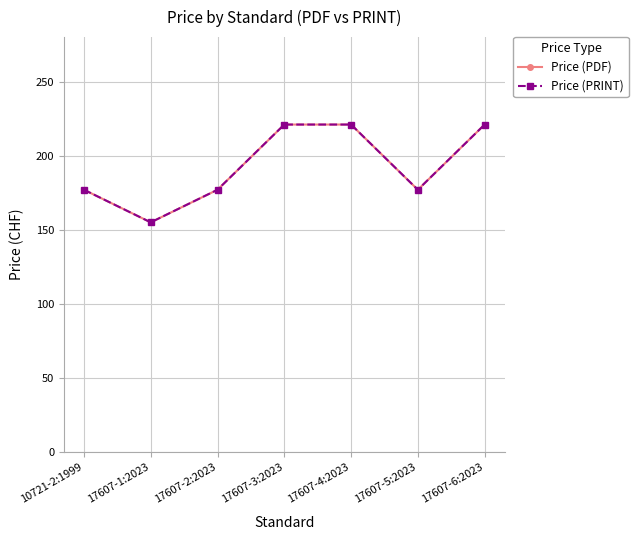

What is the label of the 2nd point from the right?

17607-5:2023